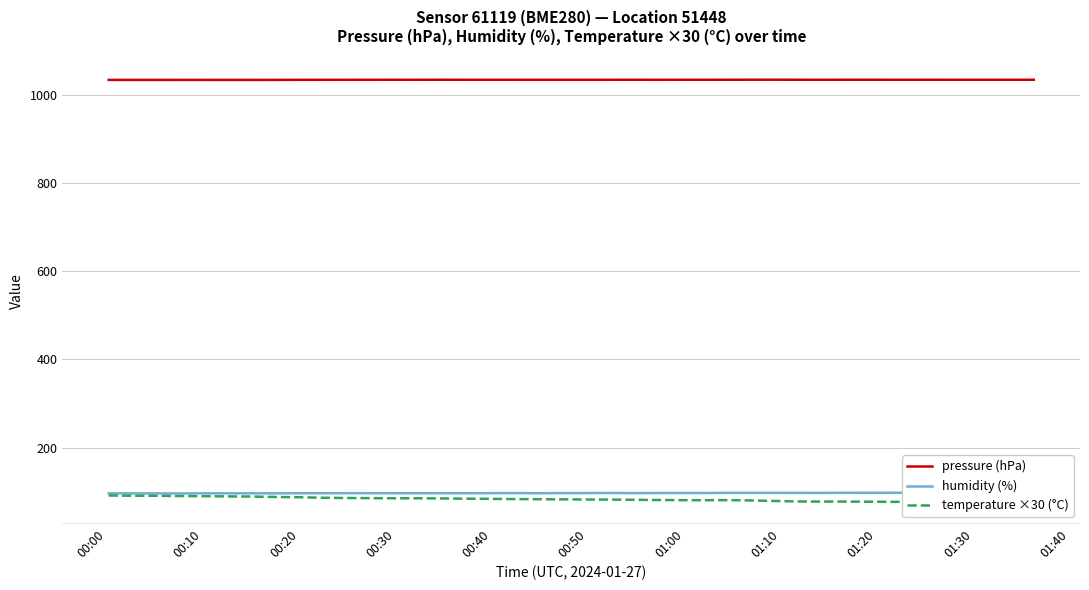

At which category does pressure (hPa) reach its first local peak?

00:40